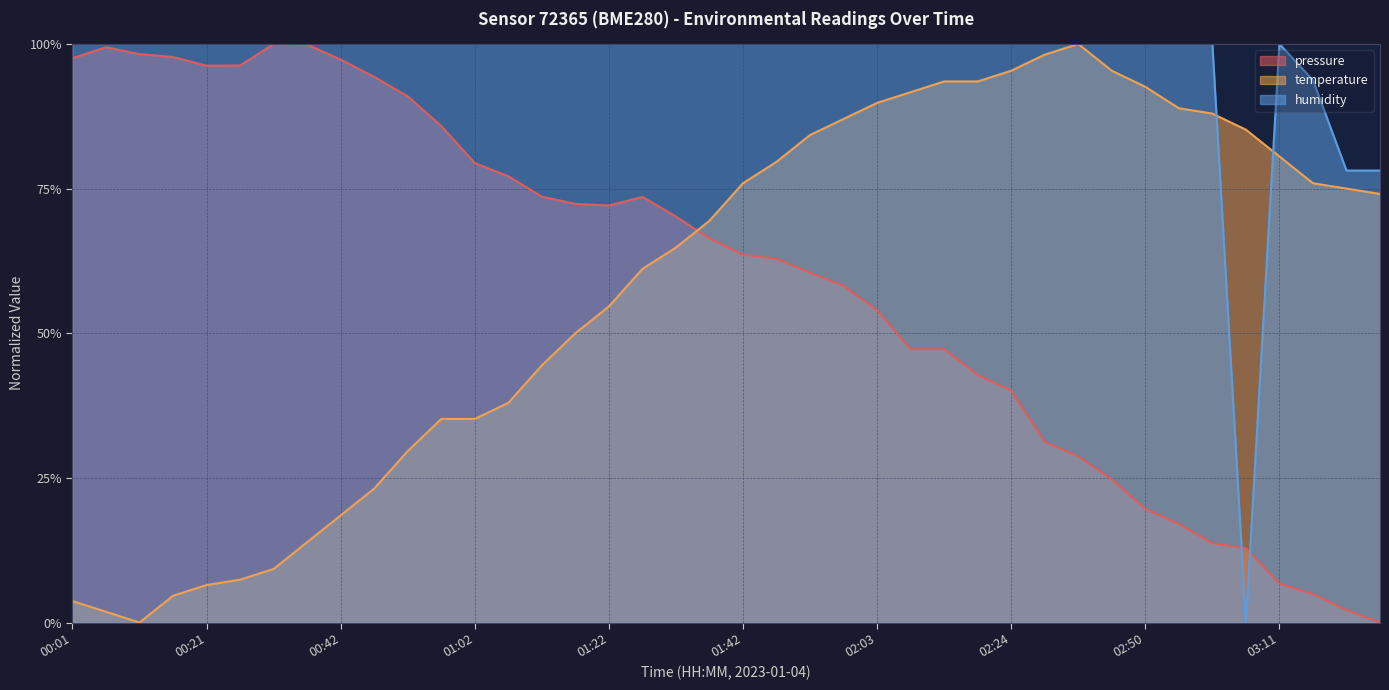

What are all the series names shown in the legend?

pressure, temperature, humidity